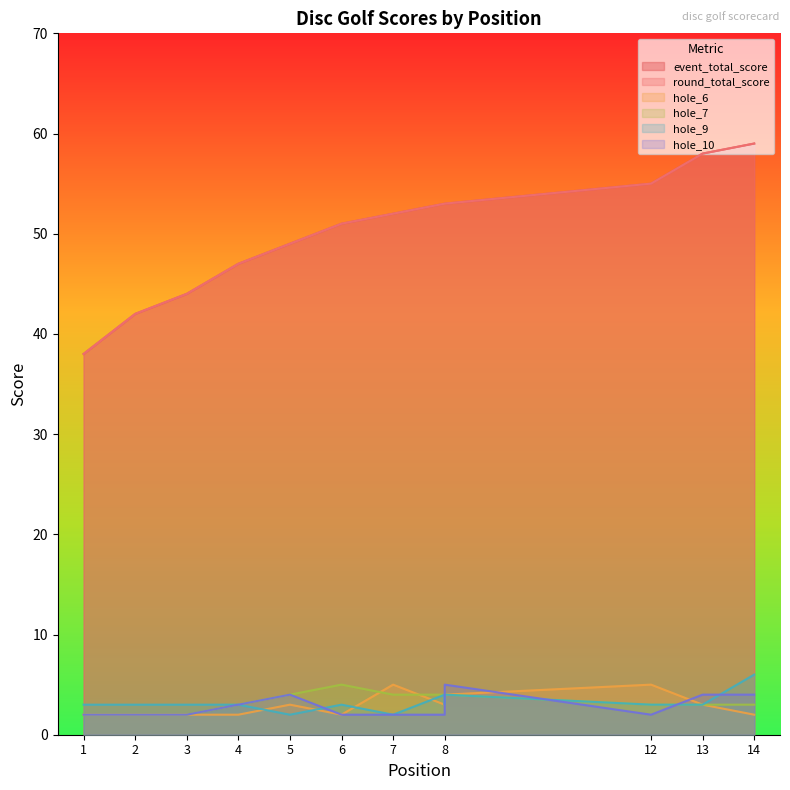

Which series has the largest total across all categories?

event_total_score